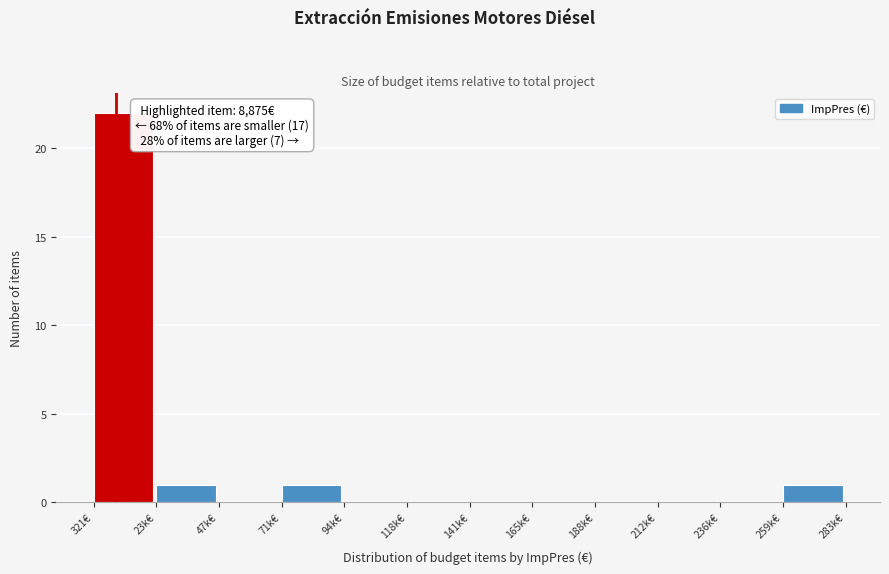

Reading right to left, transcribe all the data shown in this chart.

259k€=1	236k€=0	212k€=0	188k€=0	165k€=0	141k€=0	118k€=0	94k€=0	71k€=1	47k€=0	23k€=1	321€=22